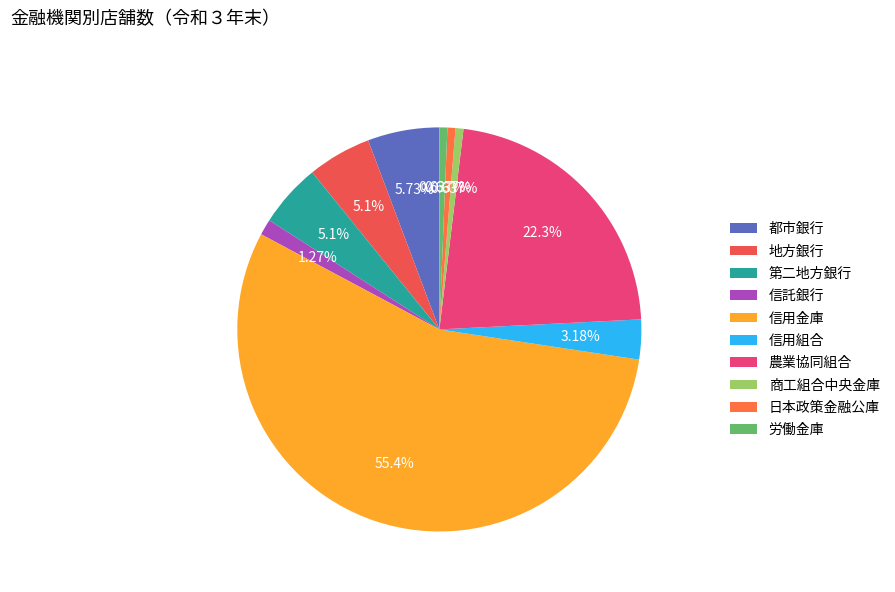

What percentage do 信用金庫 and 農業協同組合 together represent?

77.7%